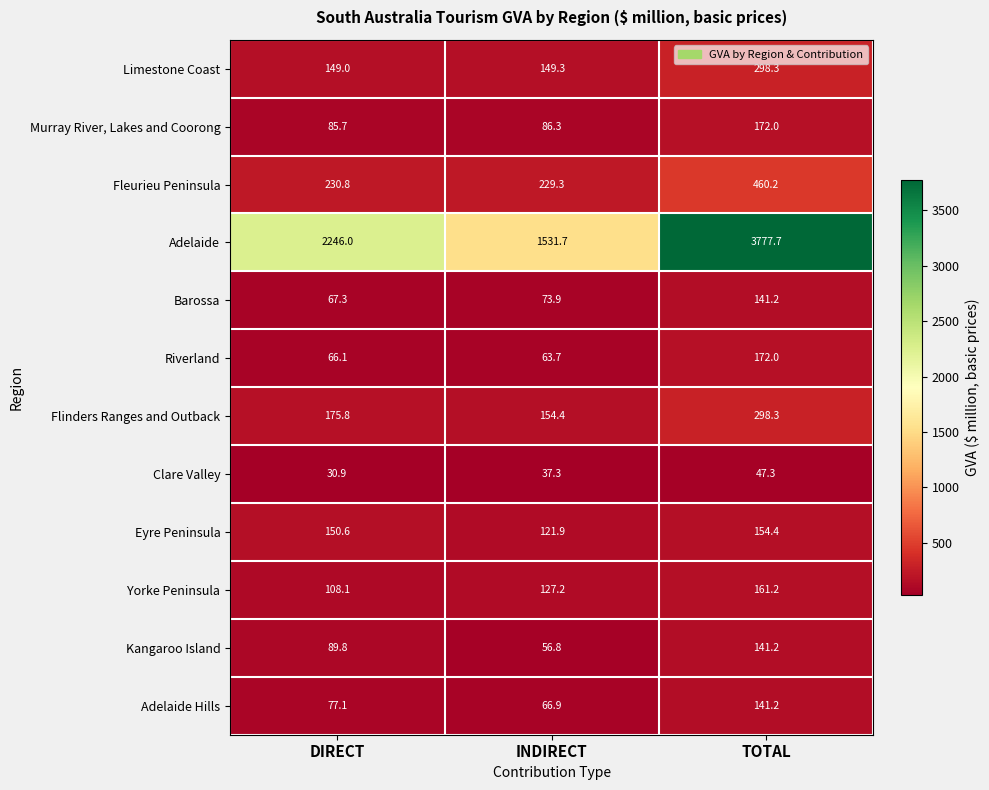

Is it true that Eyre Peninsula equals 150.6 at DIRECT?

True